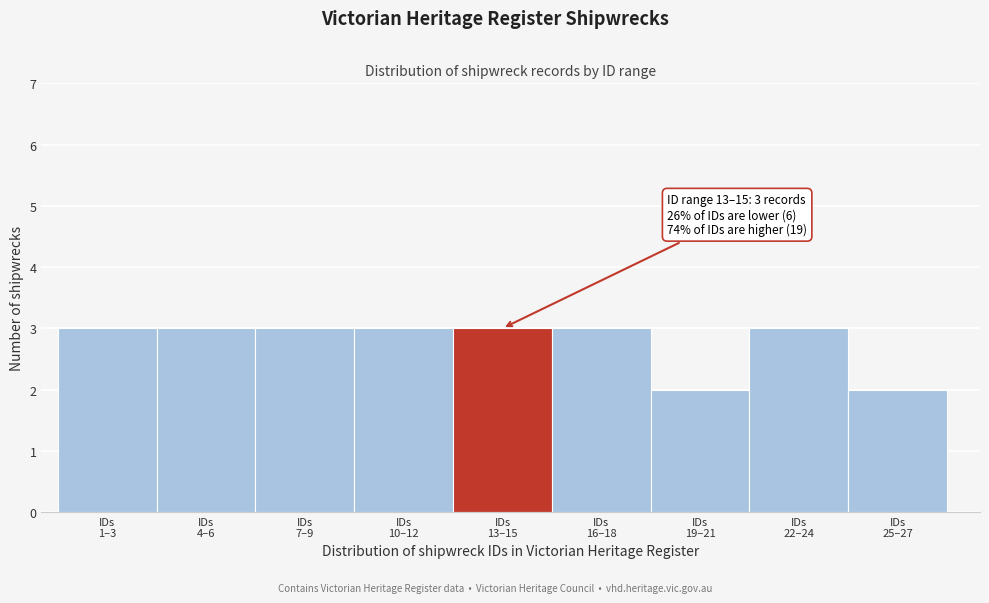

Reading left to right, what are all the values shown in this chart?

3	3	3	3	3	3	2	3	2